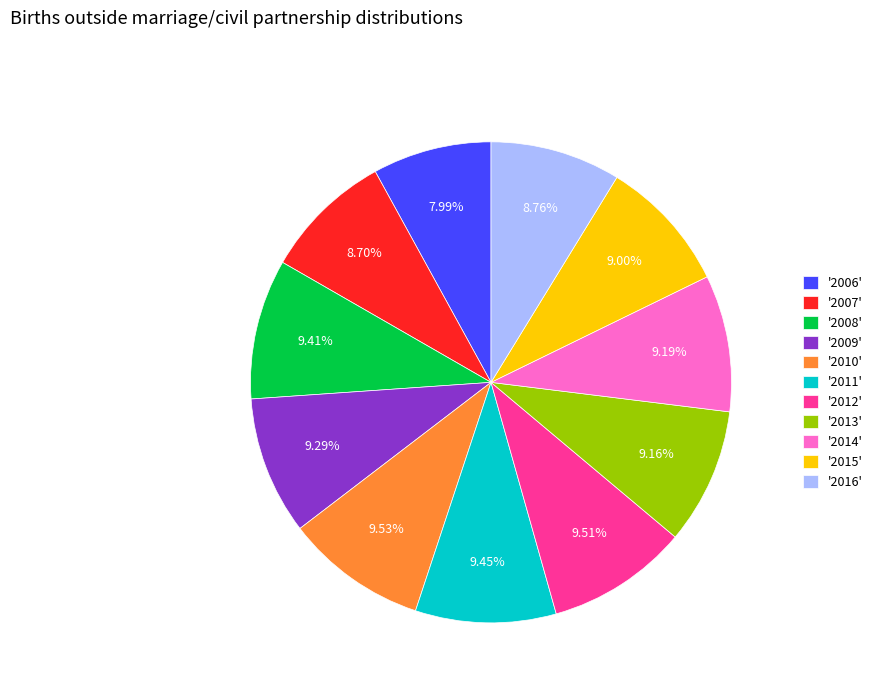

Approximately how many times larger is the value at '2010' compared to '2008'?

1.0